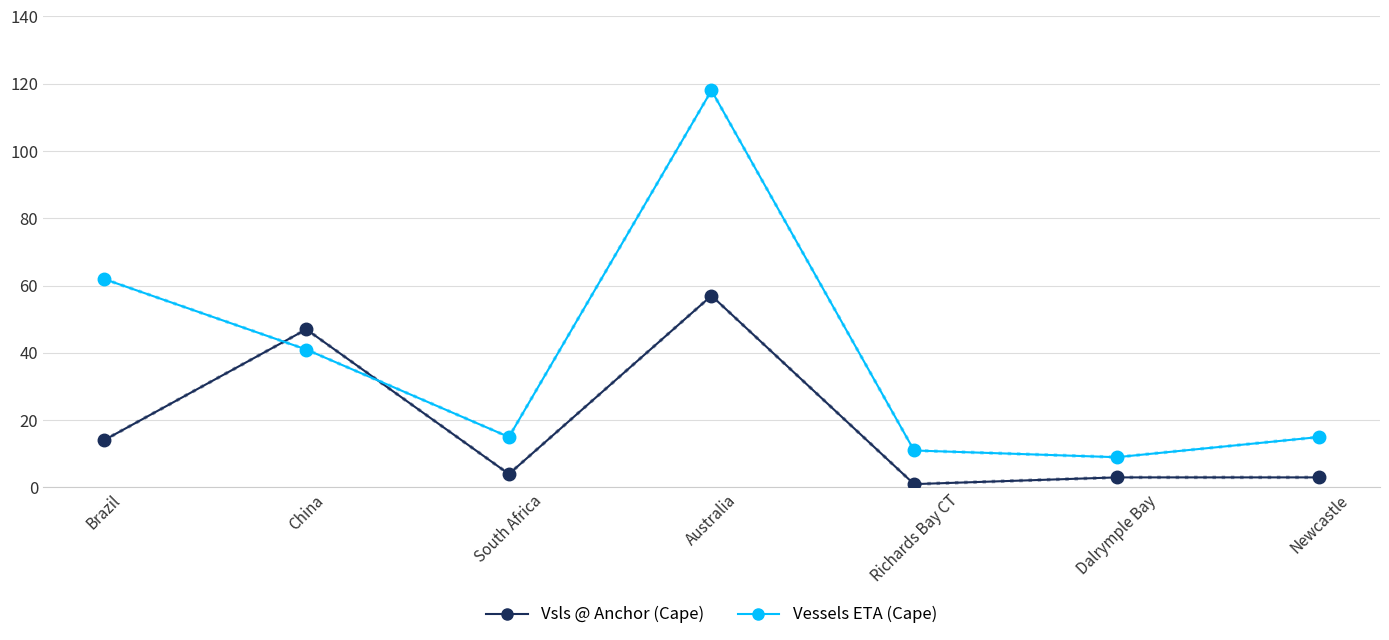

Rank the series by their average value, from lowest to highest.

Vsls @ Anchor (Cape), Vessels ETA (Cape)